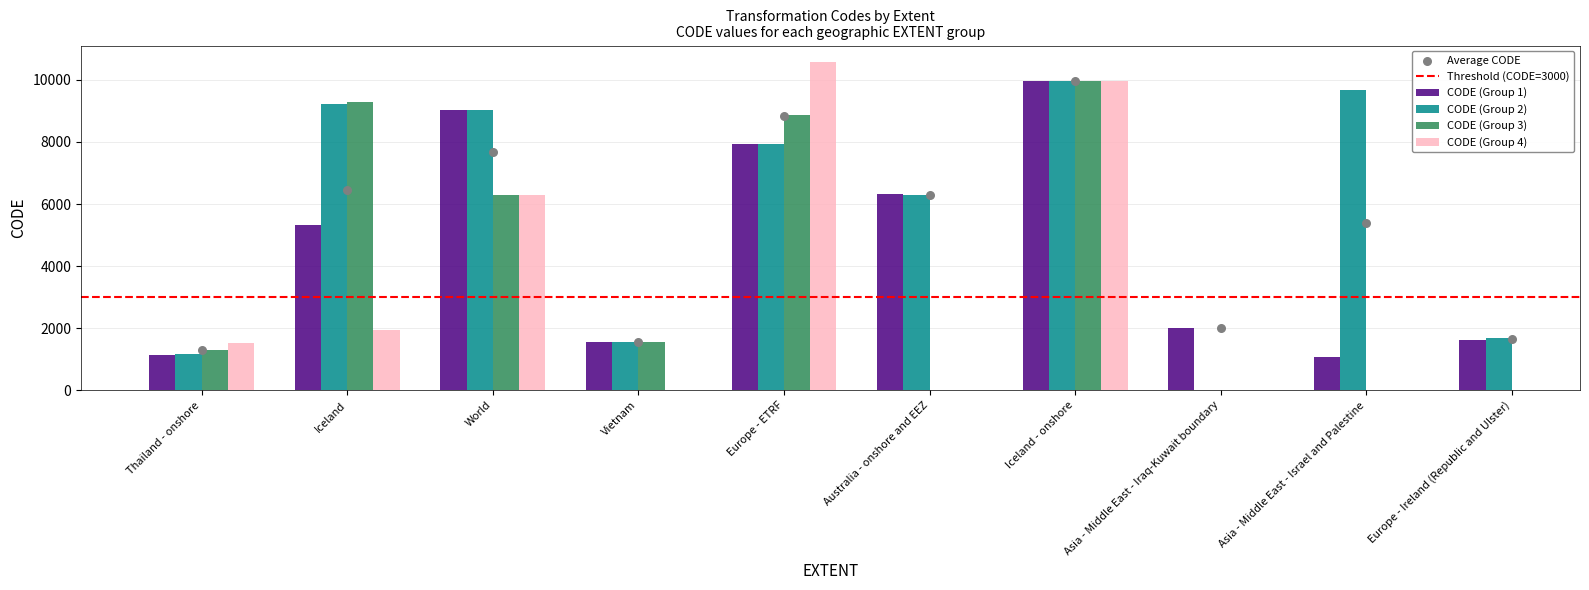

Which series has the largest total across all categories?

CODE (Group 2)